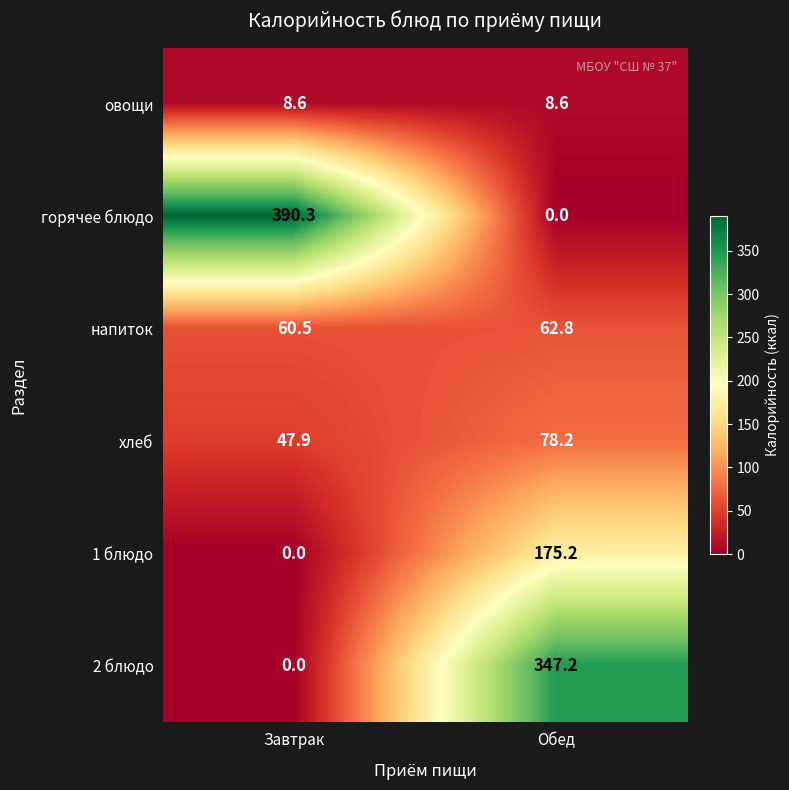

What is the greatest value displayed?

390.3